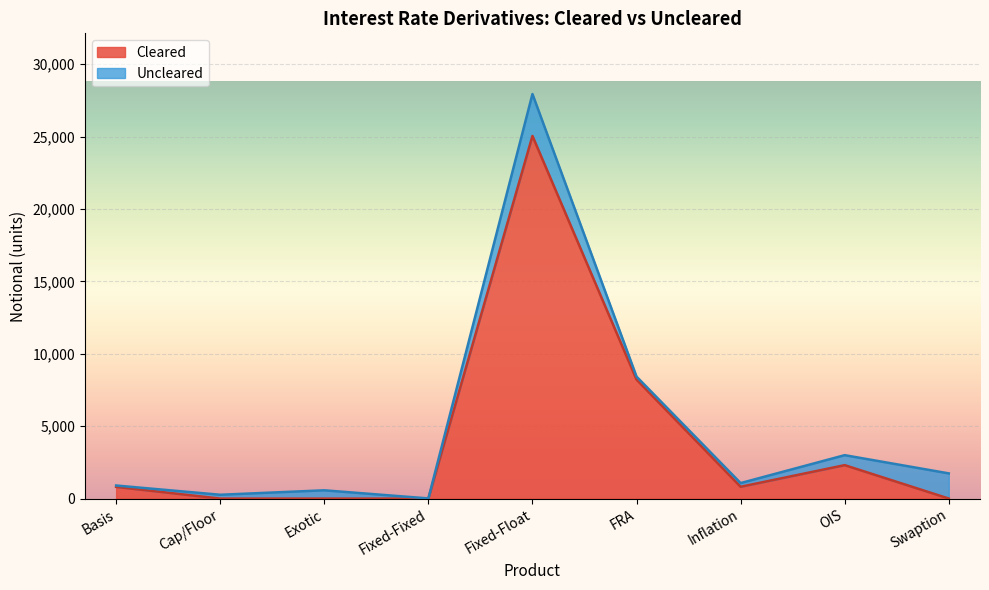

Where is the first local maximum?

Fixed-Float